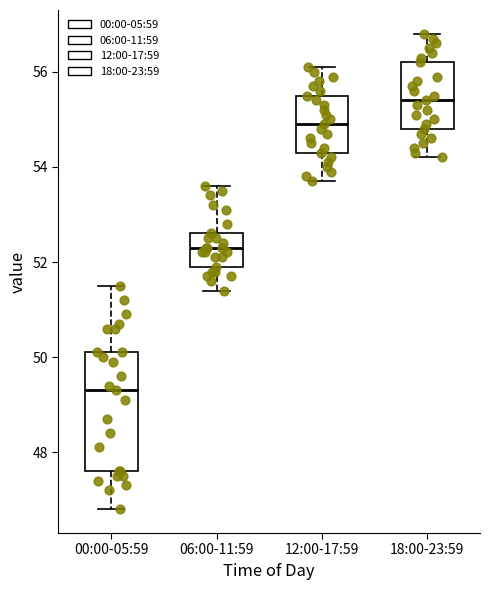

Reading left to right, transcribe this box plot: for each box, give where its median line is, the range the box spans, and where its two whiskers end, as read against the y-axis. The values are not printed on the chart, so give them approximately, as read against the axis.

00:00-05:59: median 49.4, box 47.6 to 50.2, whiskers 46.8 to 51.6
06:00-11:59: median 52.4, box 52.0 to 52.6, whiskers 51.4 to 53.6
12:00-17:59: median 55.0, box 54.4 to 55.6, whiskers 53.8 to 56.2
18:00-23:59: median 55.4, box 54.8 to 56.2, whiskers 54.2 to 56.8